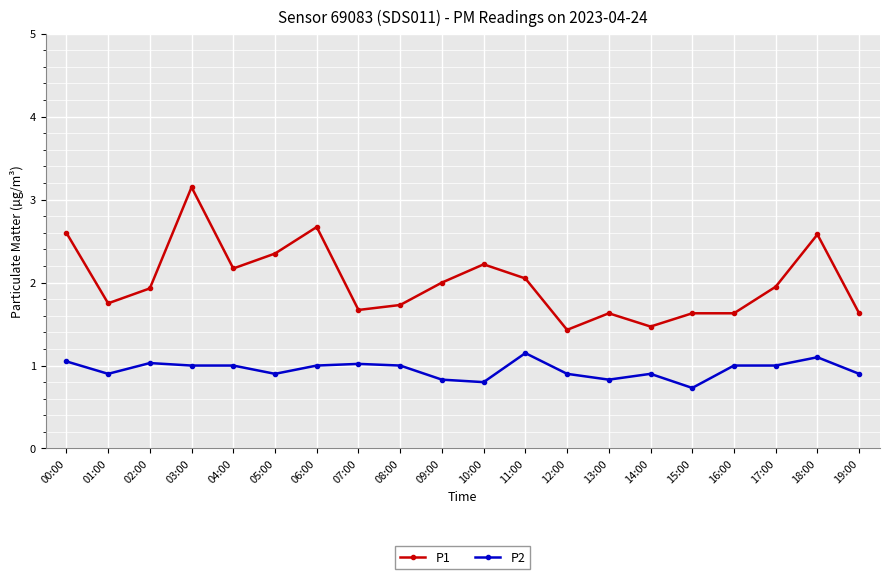

Rank the series at 04:00 from lowest to highest value.

P2, P1